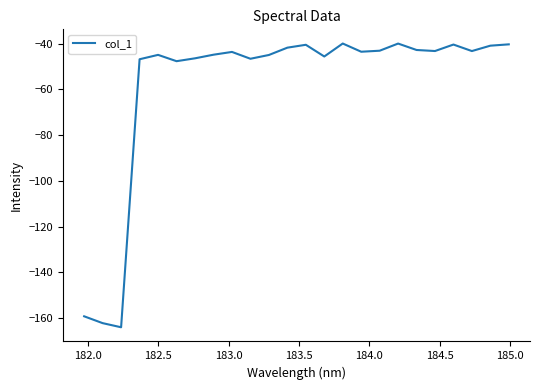

What is the minimum value shown in the chart?

-164.0